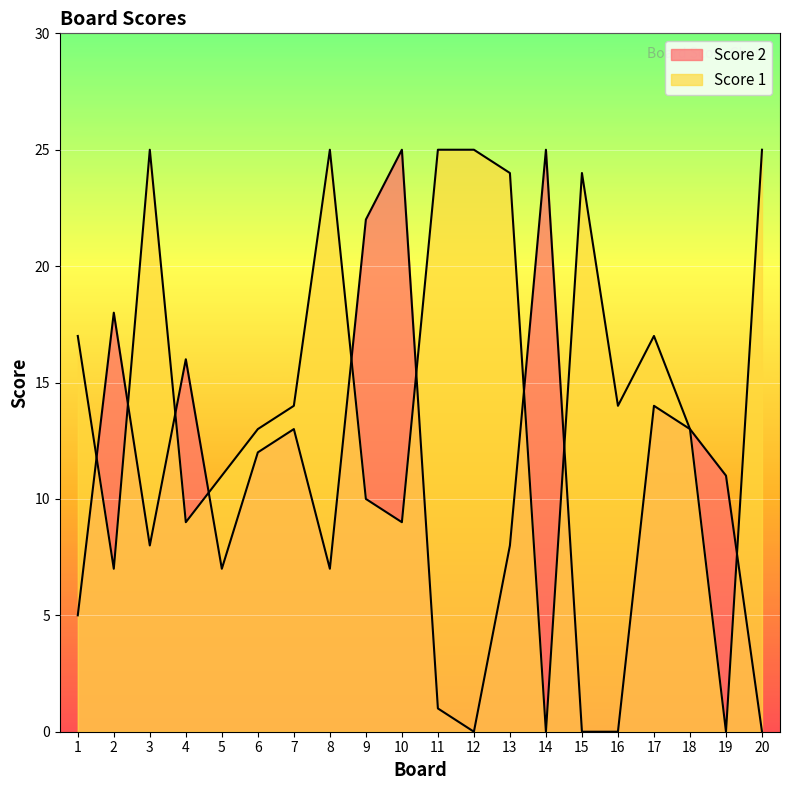

Rank the series by their average value, from highest to lowest.

Score 1, Score 2